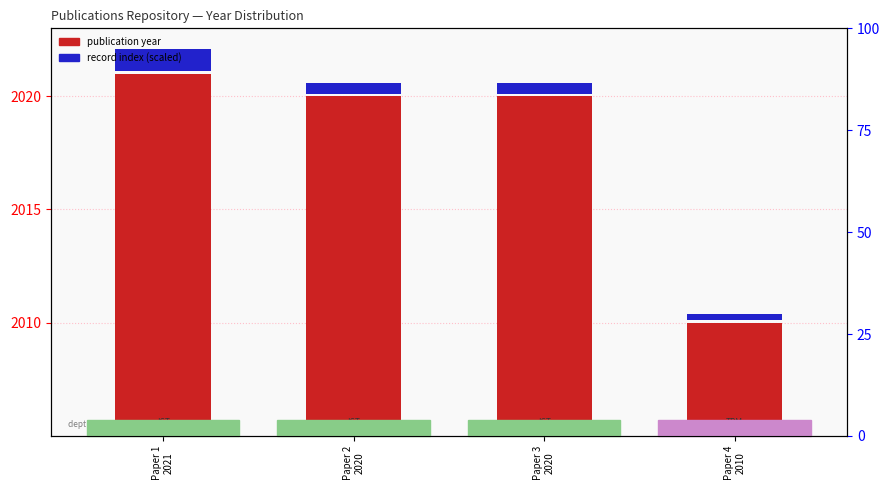

Which series has the largest range (max minus min)?

publication year